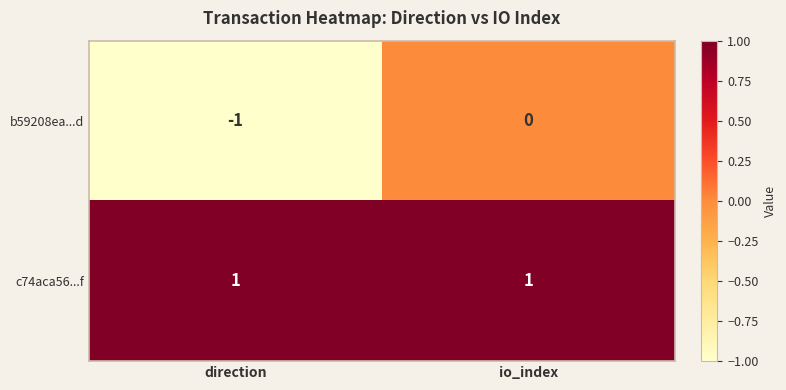

At which label is b59208ea...d closest to 0?

io_index